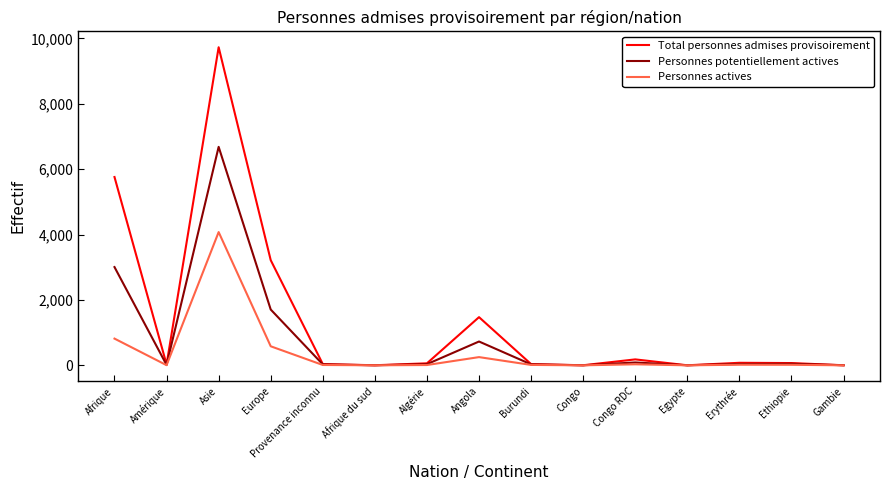

Where is Personnes actives nearest to the value 2037?

Afrique